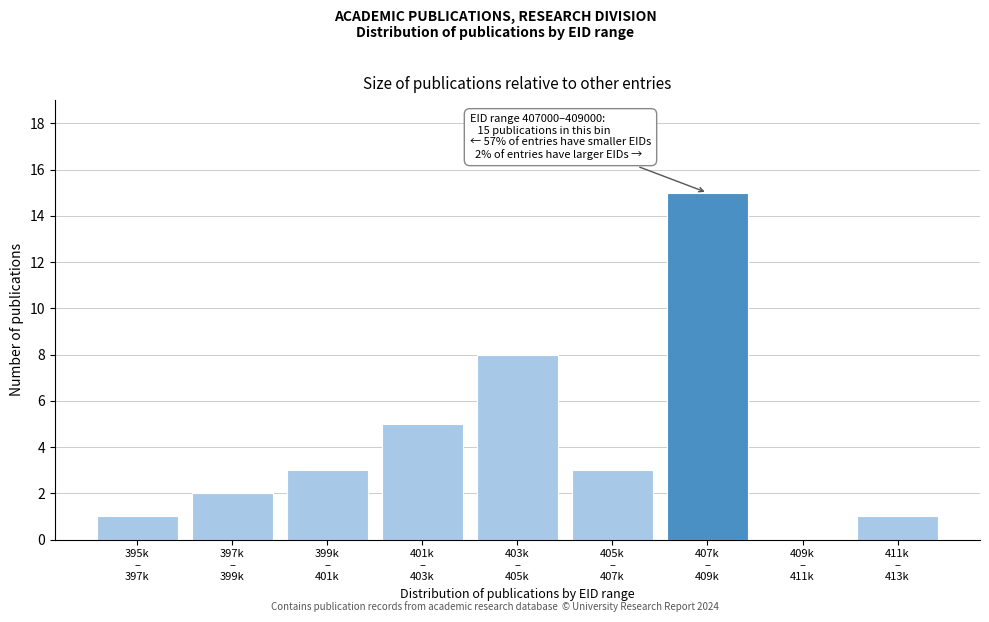

What is the greatest value displayed?

15